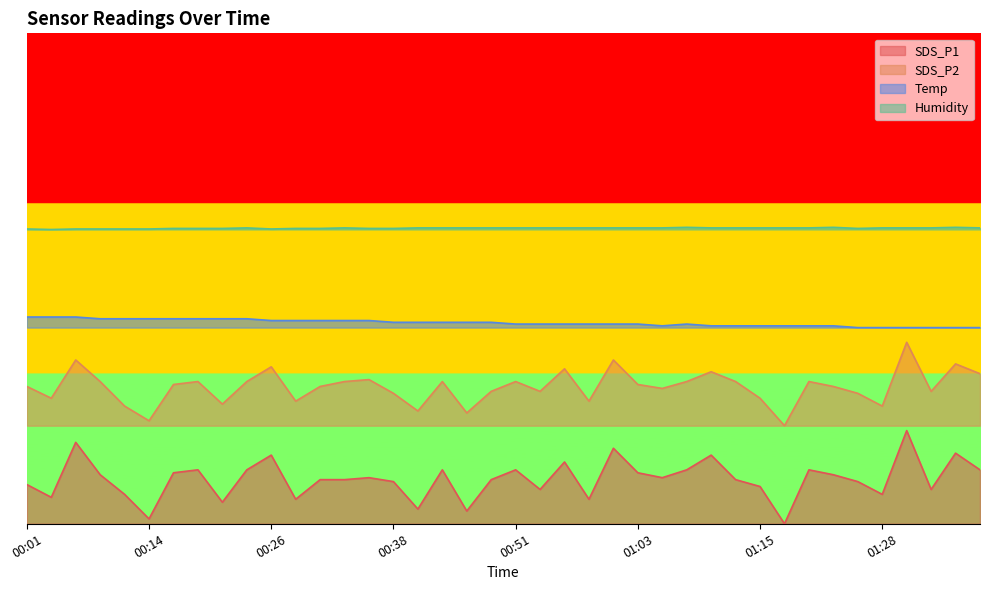

Between 00:24 and 01:38, which is larger?

00:24